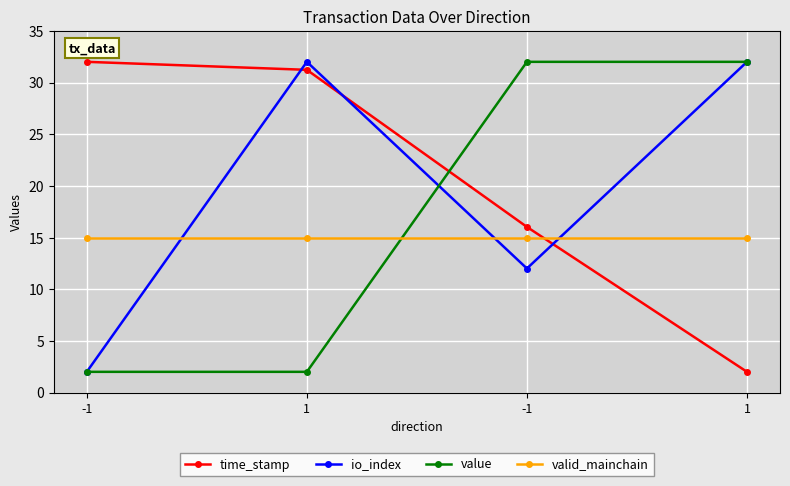

Which series has the largest total across all categories?

time_stamp